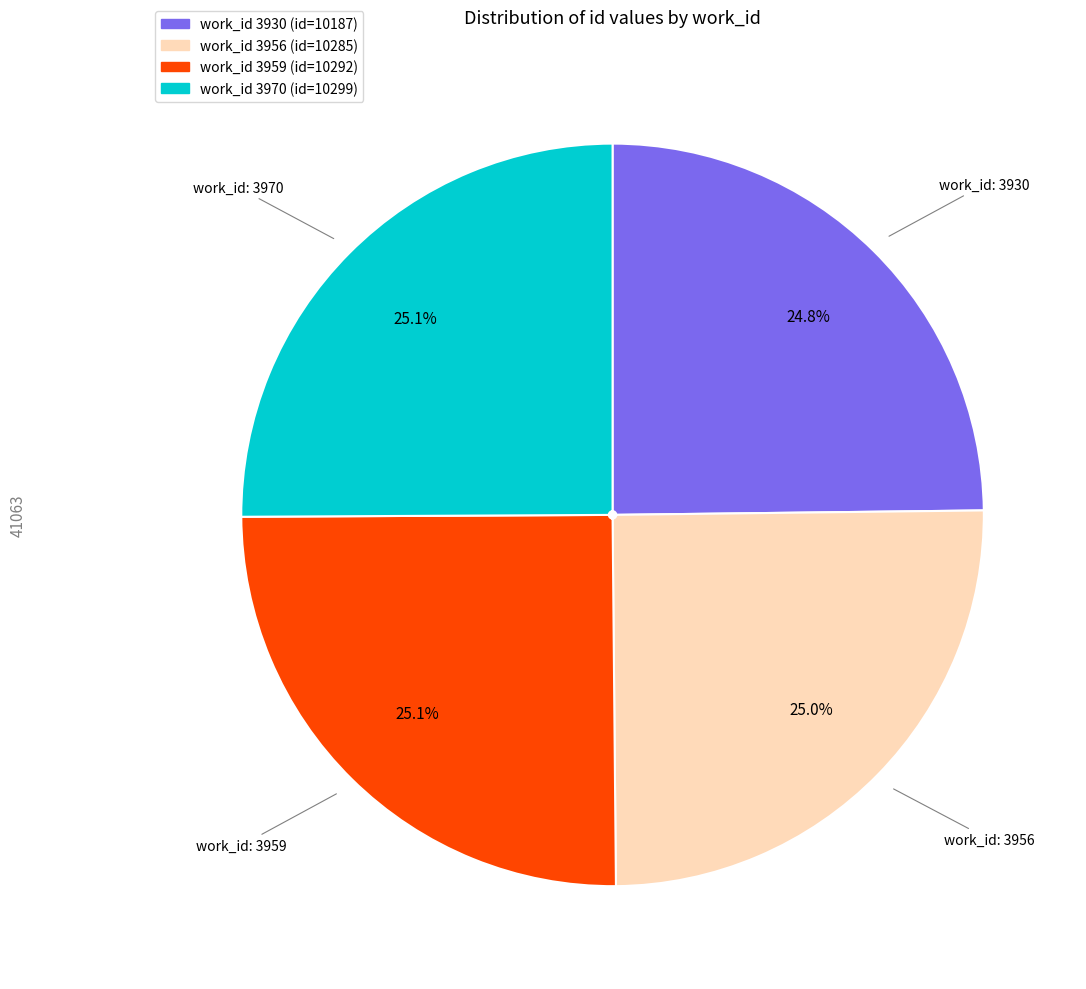

Does any single category account for the majority?

No